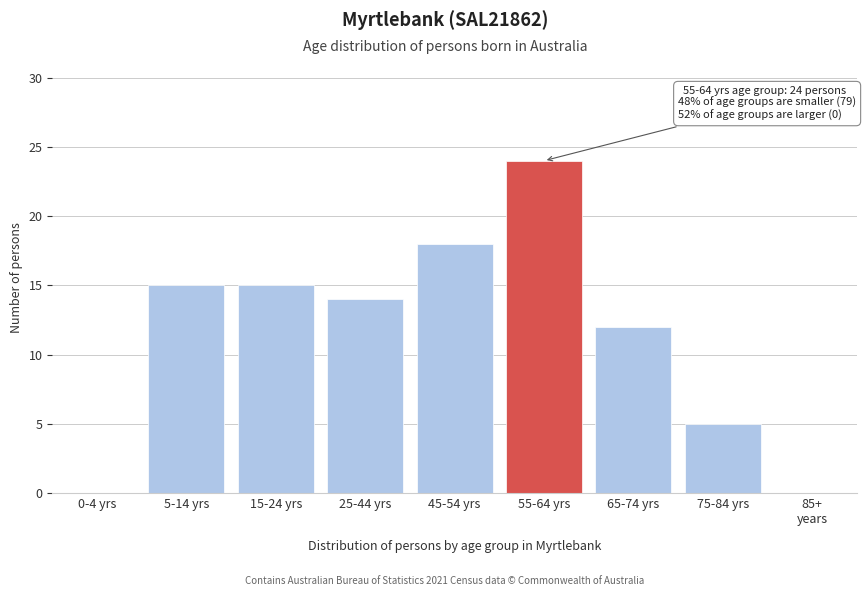

What is the ratio of the value at 75-84 yrs to the value at 15-24 yrs?

0.3